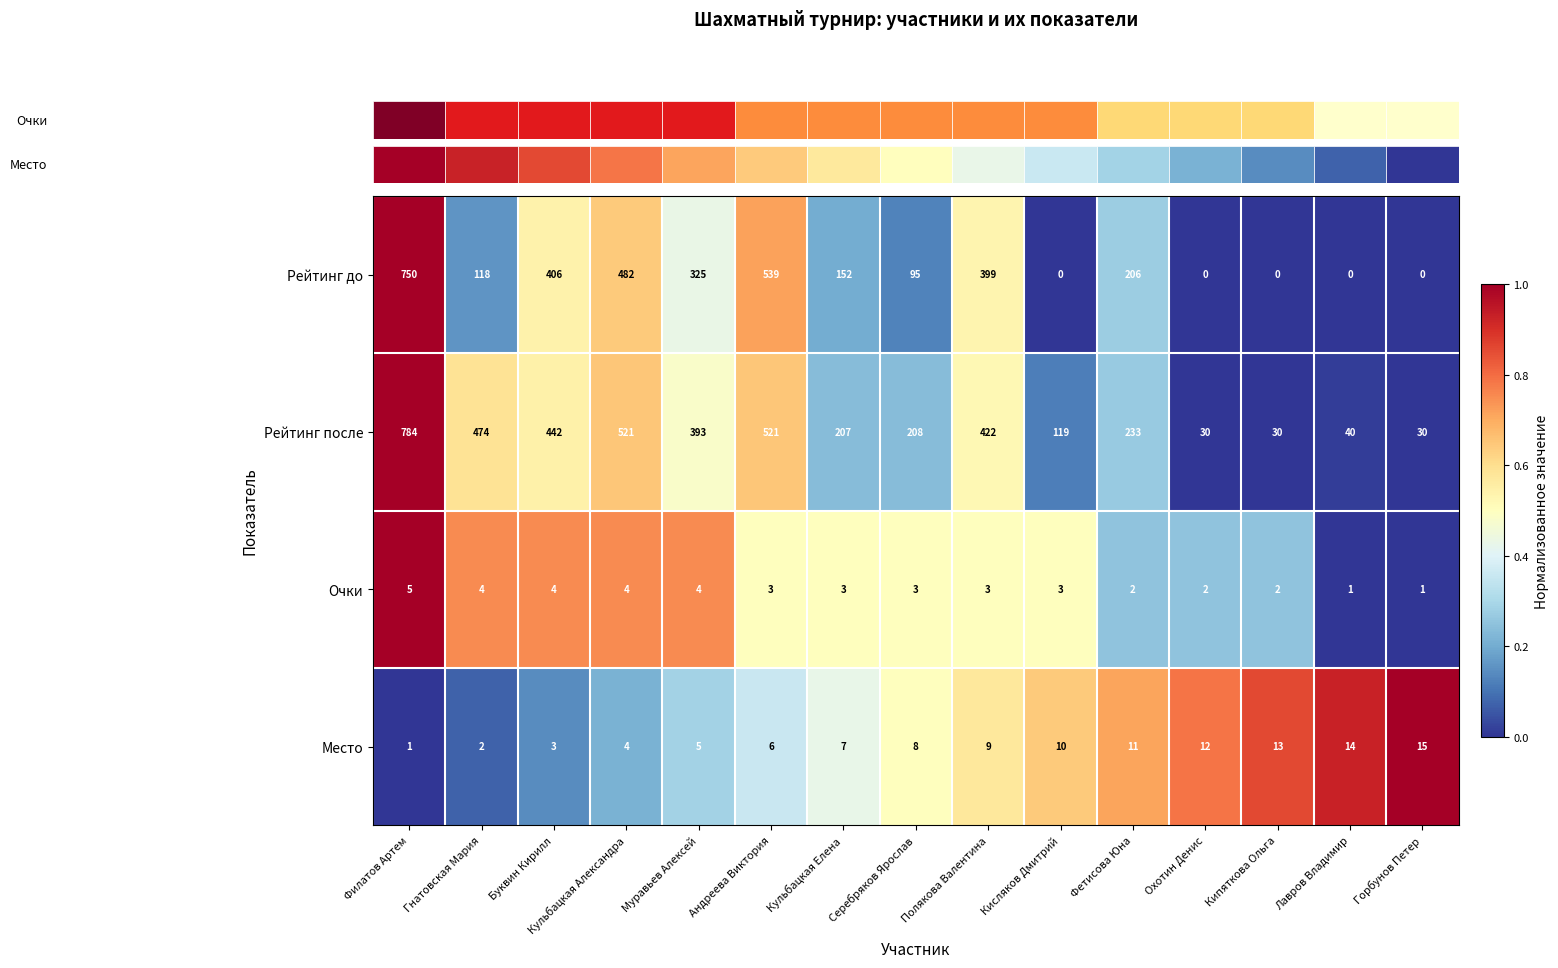

At Муравьев Алексей, list the series in order from largest to smallest.

Рейтинг после, Рейтинг до, Место, Очки